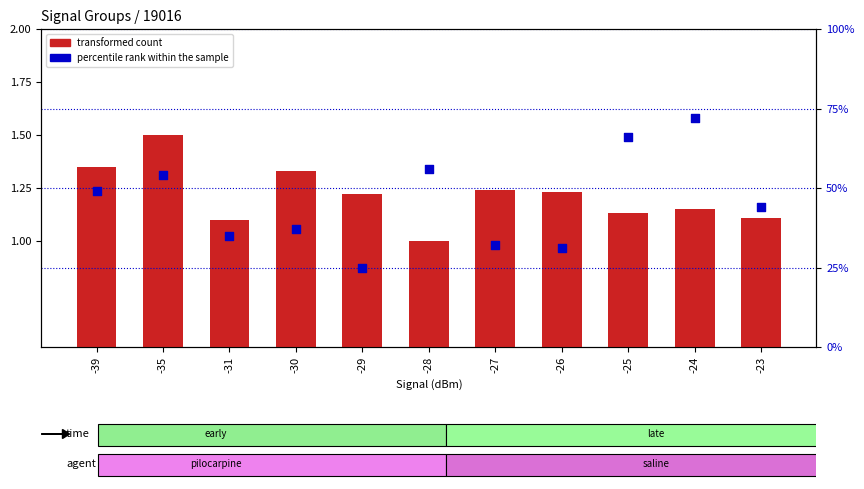

Is the value of transformed count at -27 greater than the value of percentile rank within the sample at -29?

No